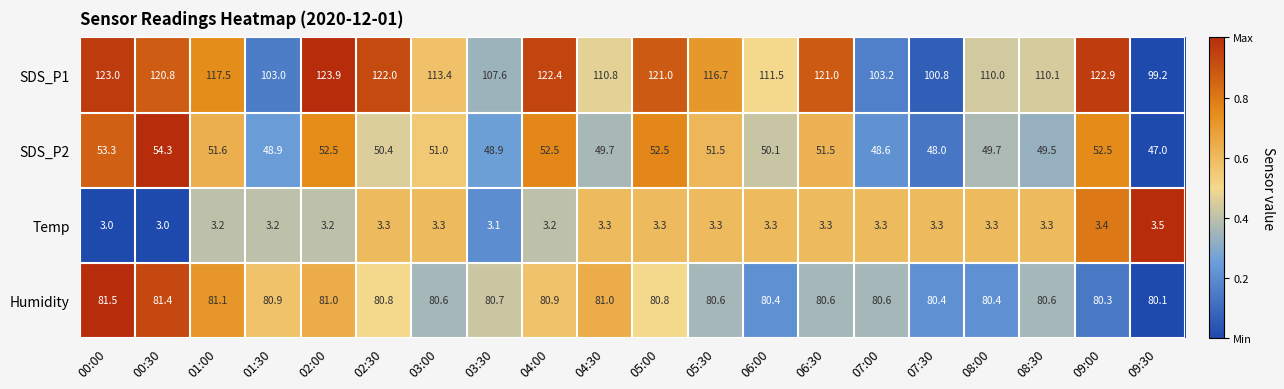

Read the SDS_P1 value at 03:30.

107.6